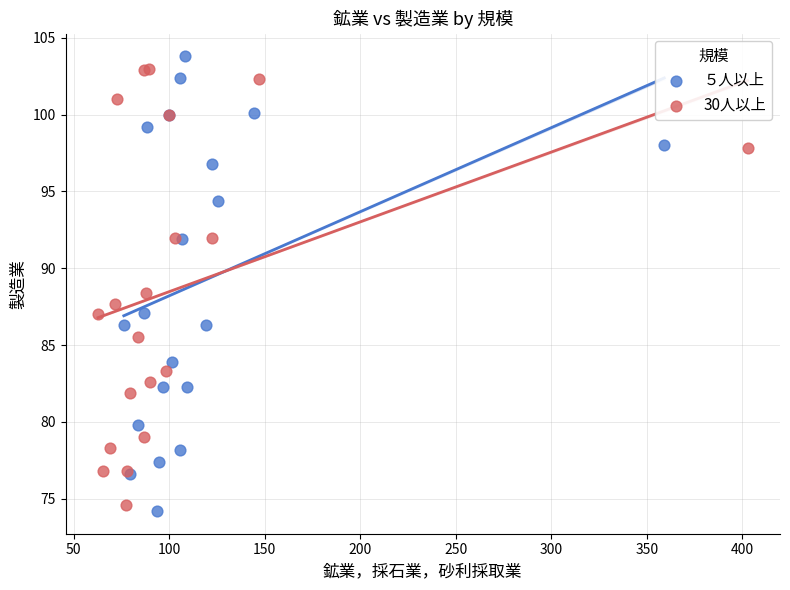

Which series contains the highest Y value?

５人以上